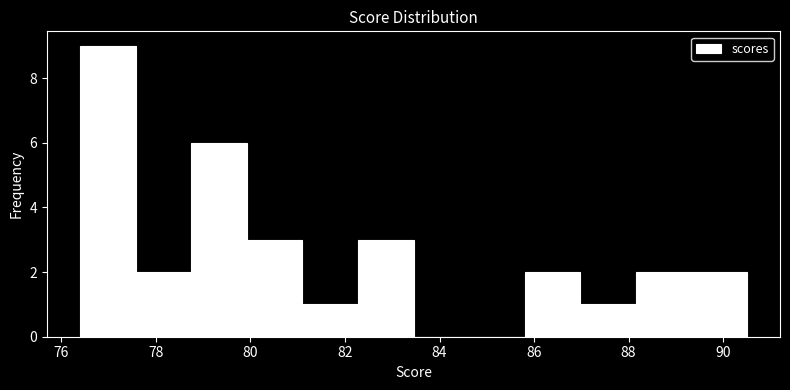

Reading left to right, transcribe this chart: for each bar, give the range it covers on the x-axis and its height. Neither the bar edges nor the heights are printed on the chart, so give them approximately, as read against the axes.

76.4 to 77.6: 9
77.6 to 78.8: 2
78.8 to 80.0: 6
80.0 to 81.2: 3
81.2 to 82.2: 1
82.2 to 83.4: 3
83.4 to 84.6: 0
84.6 to 85.8: 0
85.8 to 87.0: 2
87.0 to 88.2: 1
88.2 to 89.4: 2
89.4 to 90.6: 2